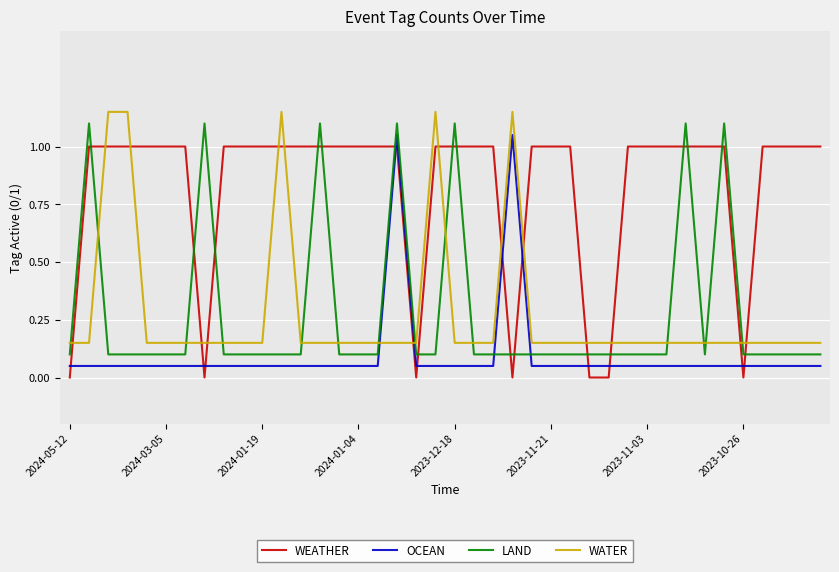

What is the highest value of the WEATHER series?

1.0